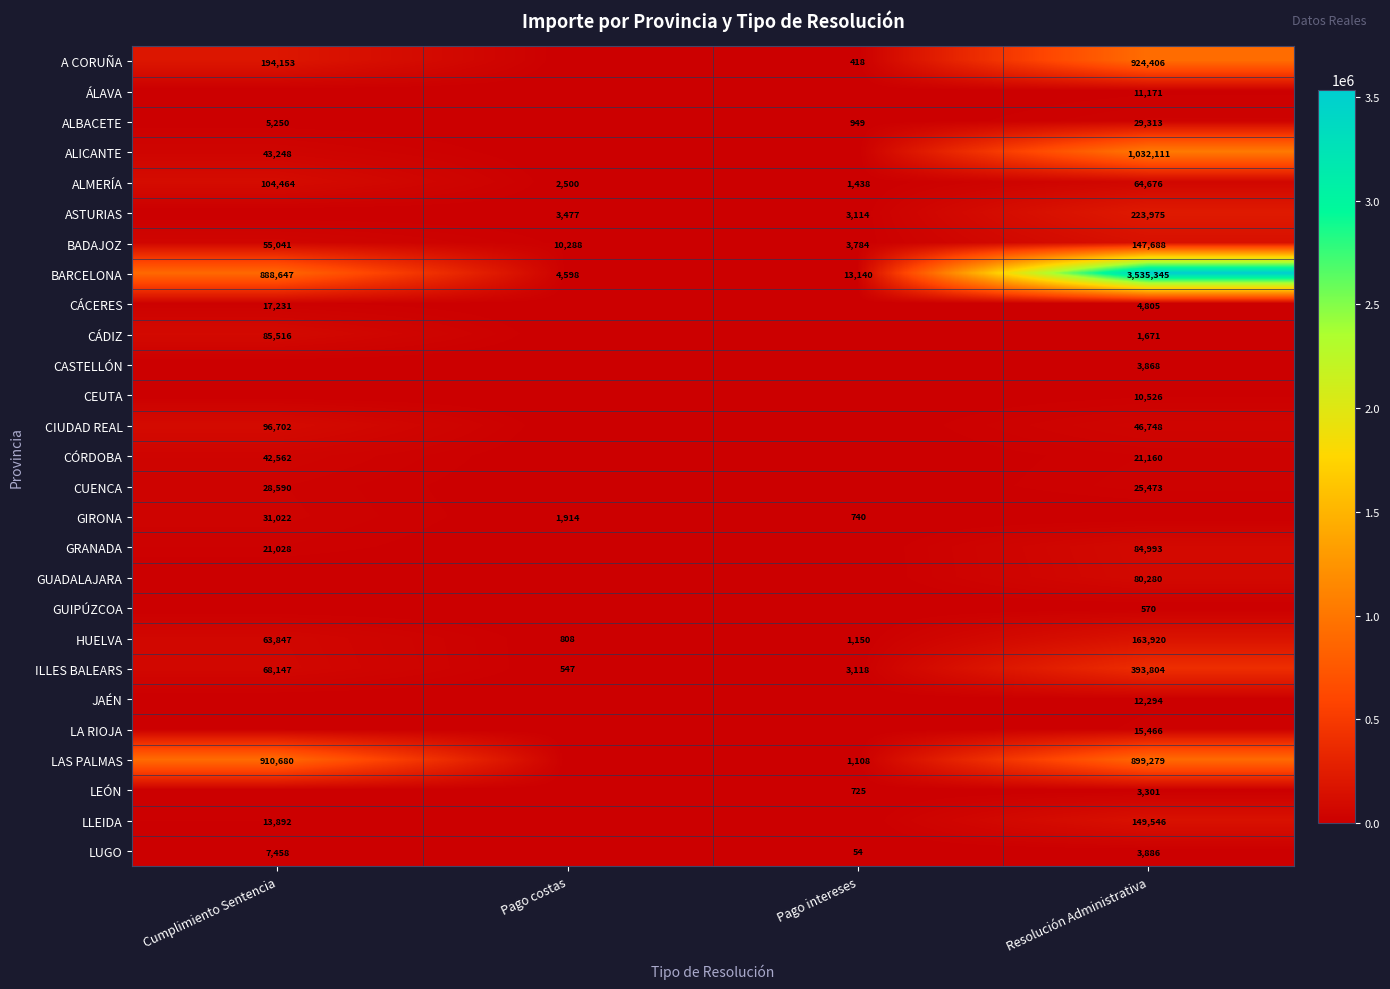

What is the difference between the BARCELONA values at Pago costas and Cumplimiento Sentencia?

884049